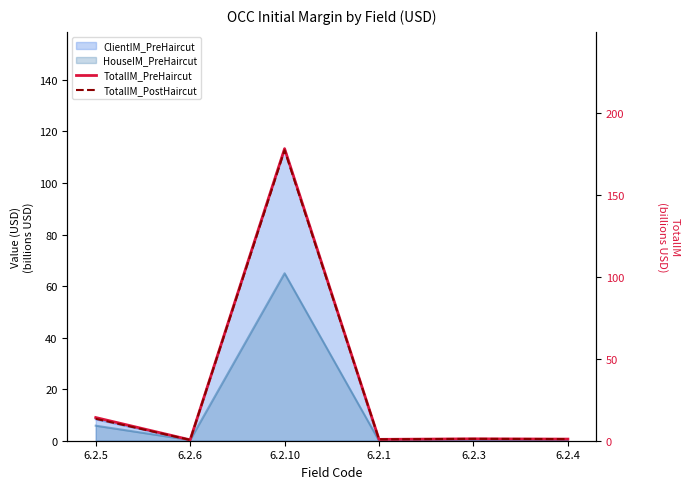

How many values in the TotalIM_PreHaircut series are below 1?

3